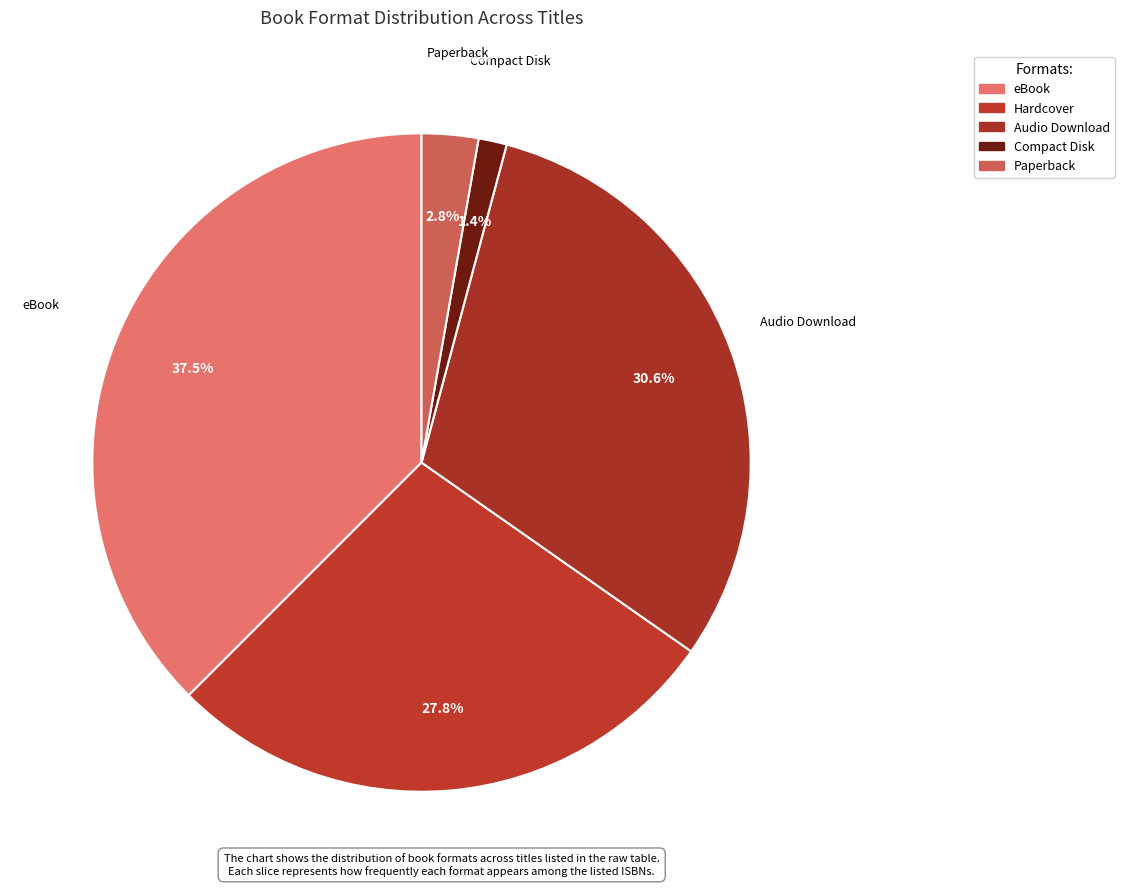

Is it true that Hardcover is 28% of the pie?

True